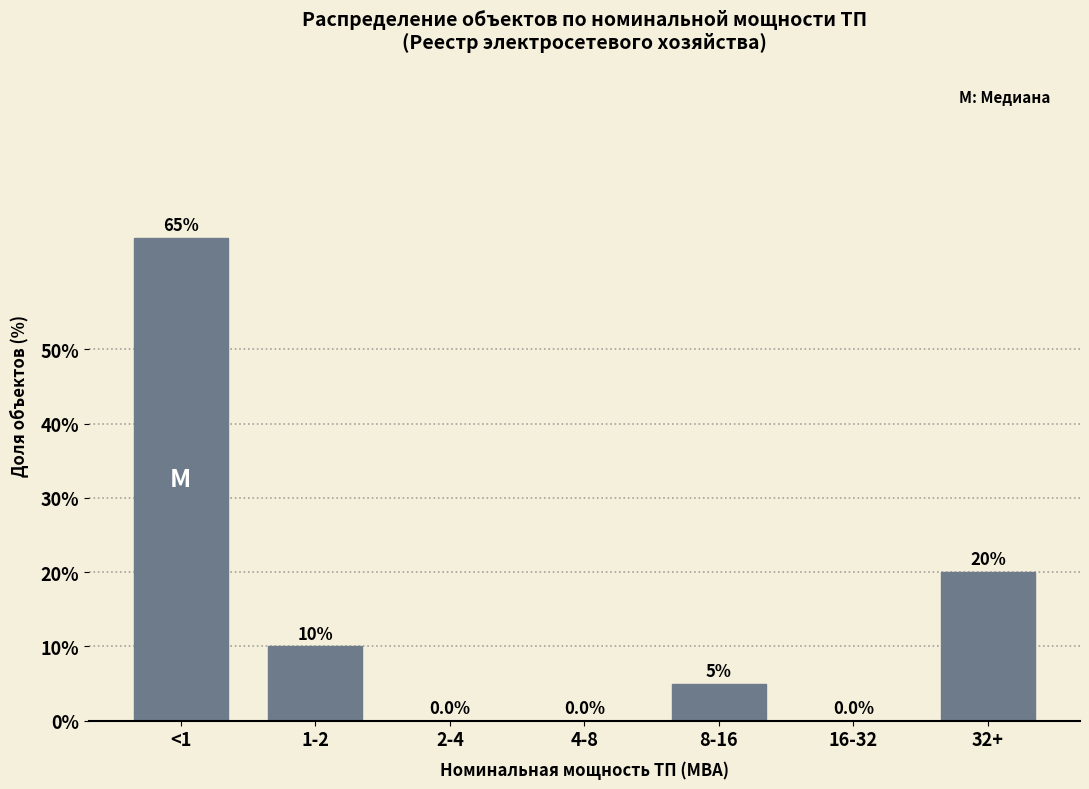

Reading left to right, extract all data points from this chart.

<1=65	1-2=10	2-4=0	4-8=0	8-16=5	16-32=0	32+=20